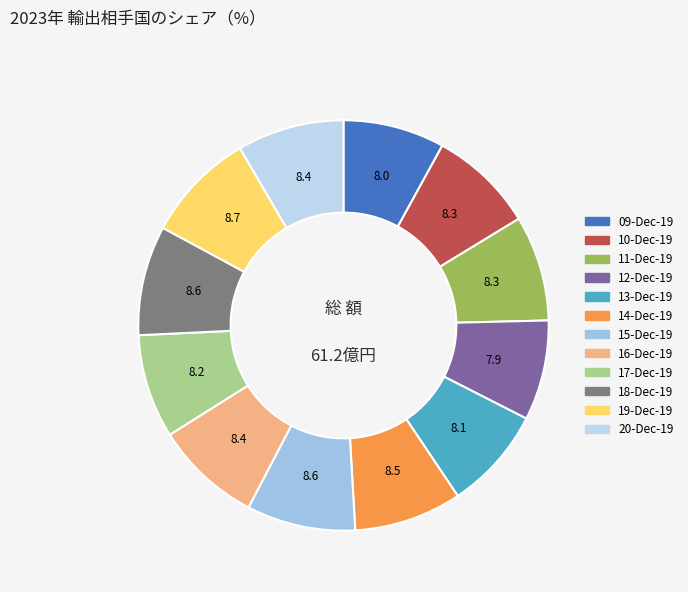

To the nearest percent, what percentage of the pie is 18-Dec-19?

9%